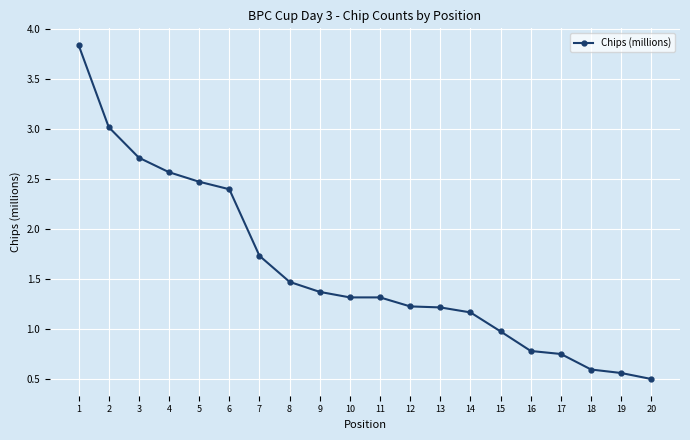

True or false: the data shows 1.4 at 9.

True